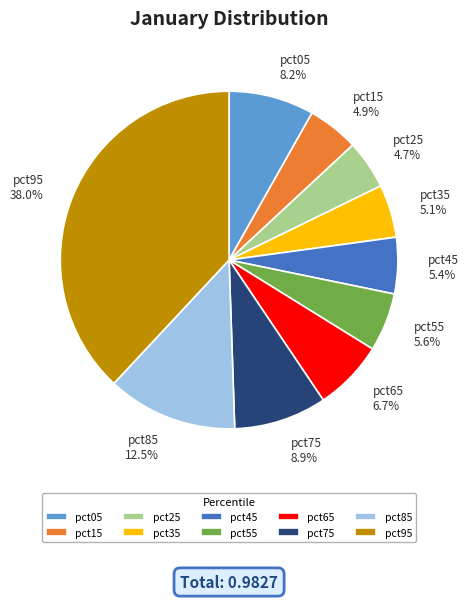

Which category has the biggest portion of the pie?

pct95